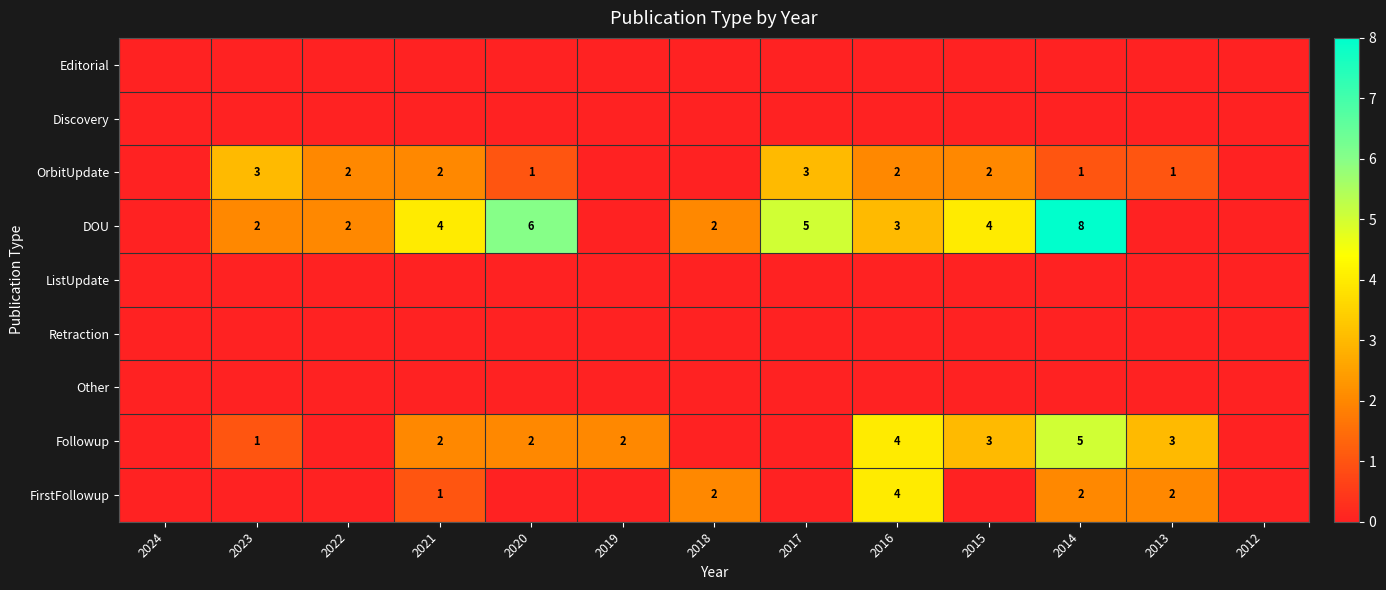

Which category has the lowest value across all series?

2024